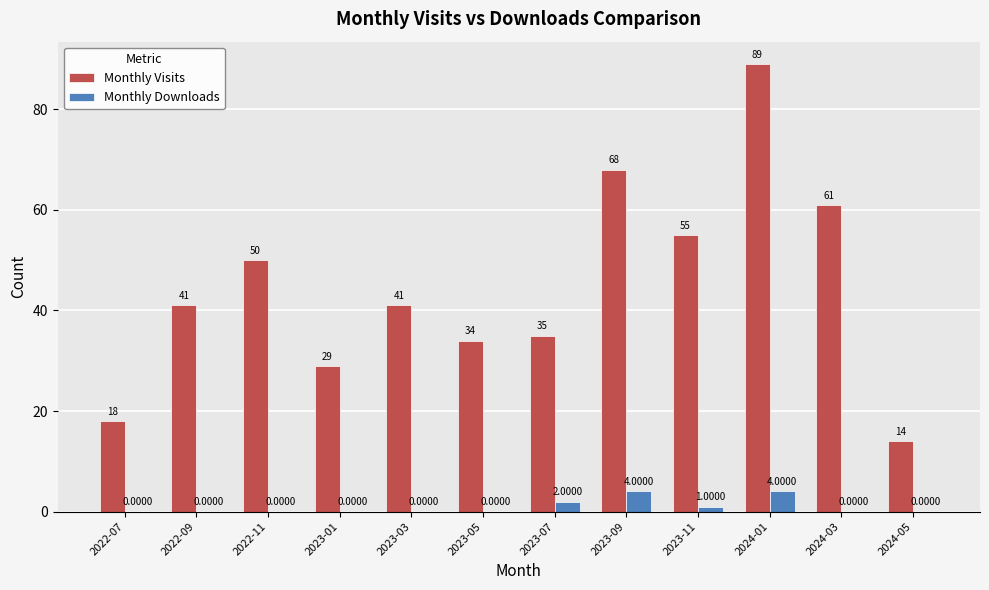

What is the sum of all Monthly Downloads values?

11